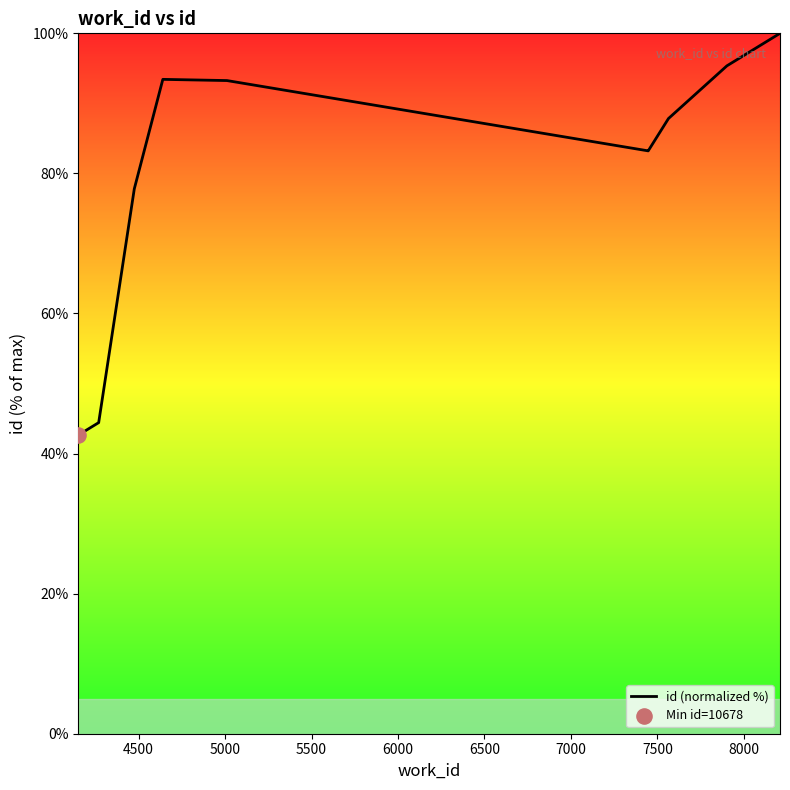

What is the ratio of the value at 7000 to the value at 8000?

0.9